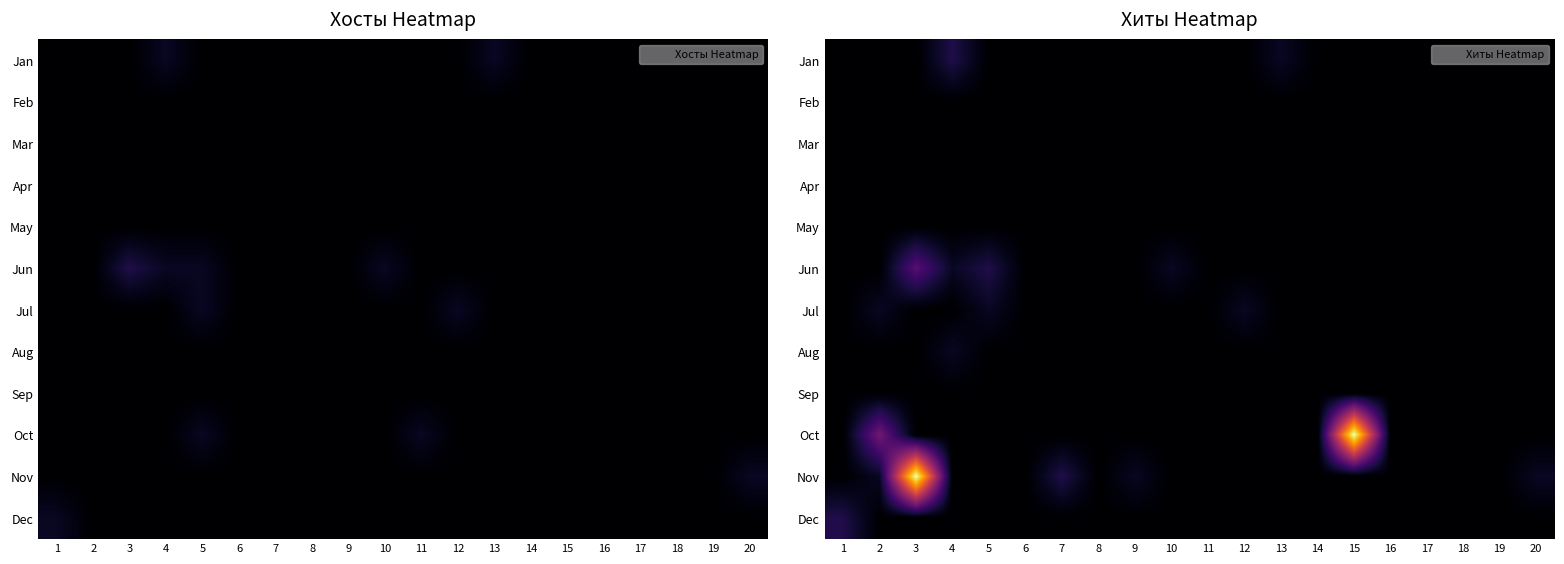

At which label does Oct reach its peak?

15